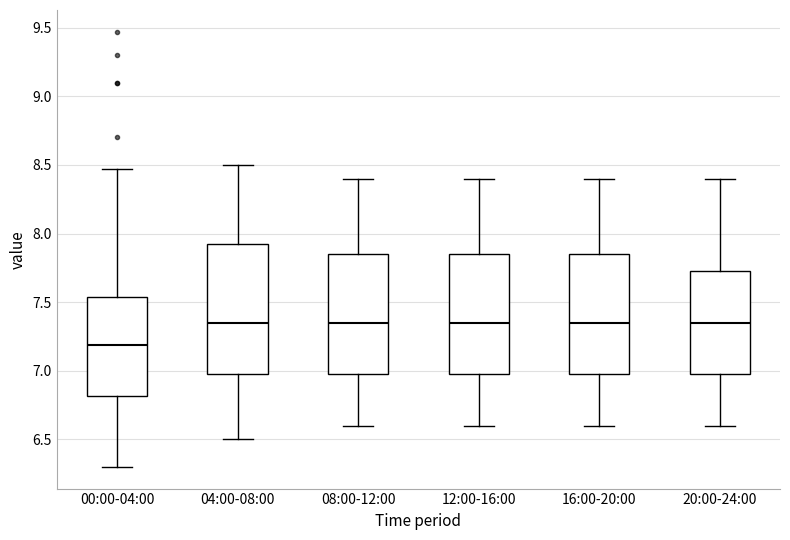

Reading left to right, read every box against the y-axis: the position of its median line, the range the box covers, and the ends of its whiskers. The values are not printed on the chart, so give them approximately, as read against the axis.

00:00-04:00: median 7.20, box 6.80 to 7.55, whiskers 6.30 to 8.45
04:00-08:00: median 7.35, box 7.00 to 7.95, whiskers 6.50 to 8.50
08:00-12:00: median 7.35, box 7.00 to 7.85, whiskers 6.60 to 8.40
12:00-16:00: median 7.35, box 7.00 to 7.85, whiskers 6.60 to 8.40
16:00-20:00: median 7.35, box 7.00 to 7.85, whiskers 6.60 to 8.40
20:00-24:00: median 7.35, box 7.00 to 7.75, whiskers 6.60 to 8.40